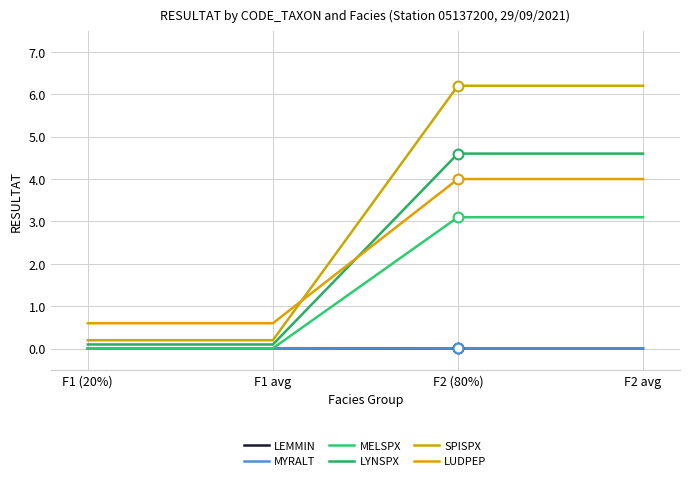

Does the chart have visible grid lines?

Yes